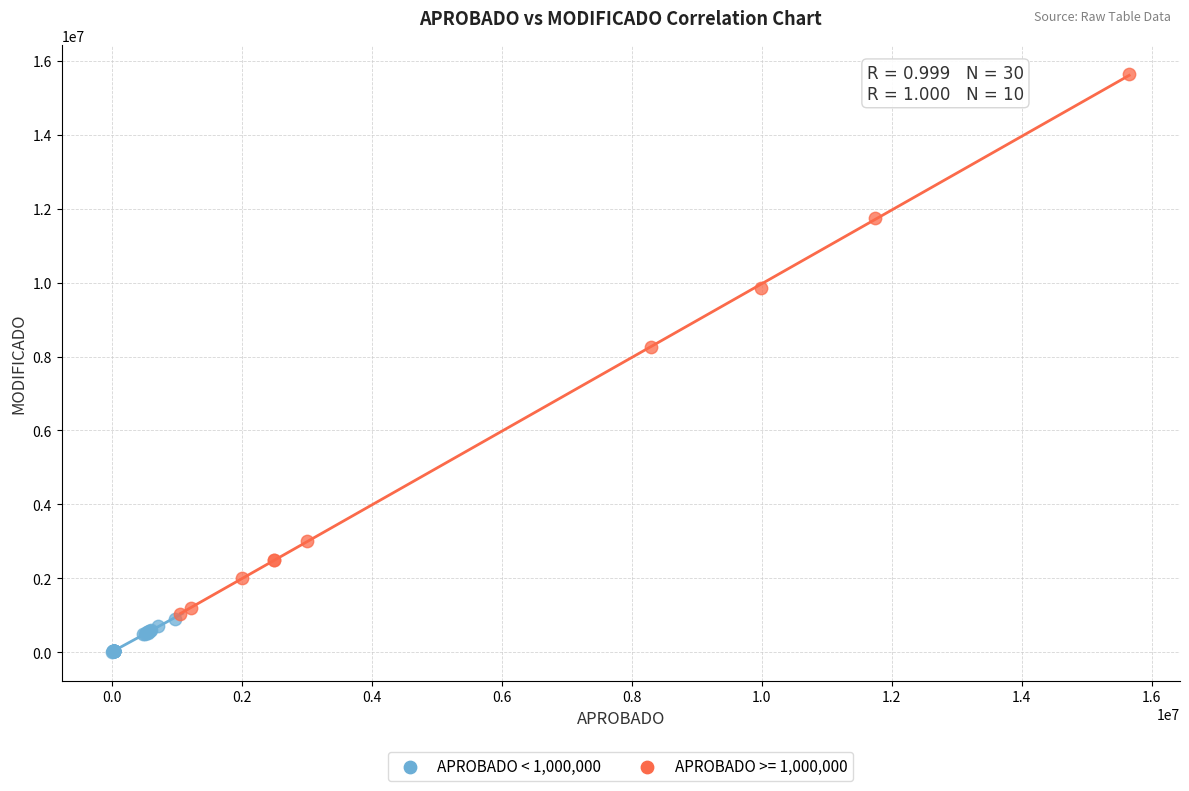

Which series reaches the maximum Y coordinate?

APROBADO >= 1,000,000